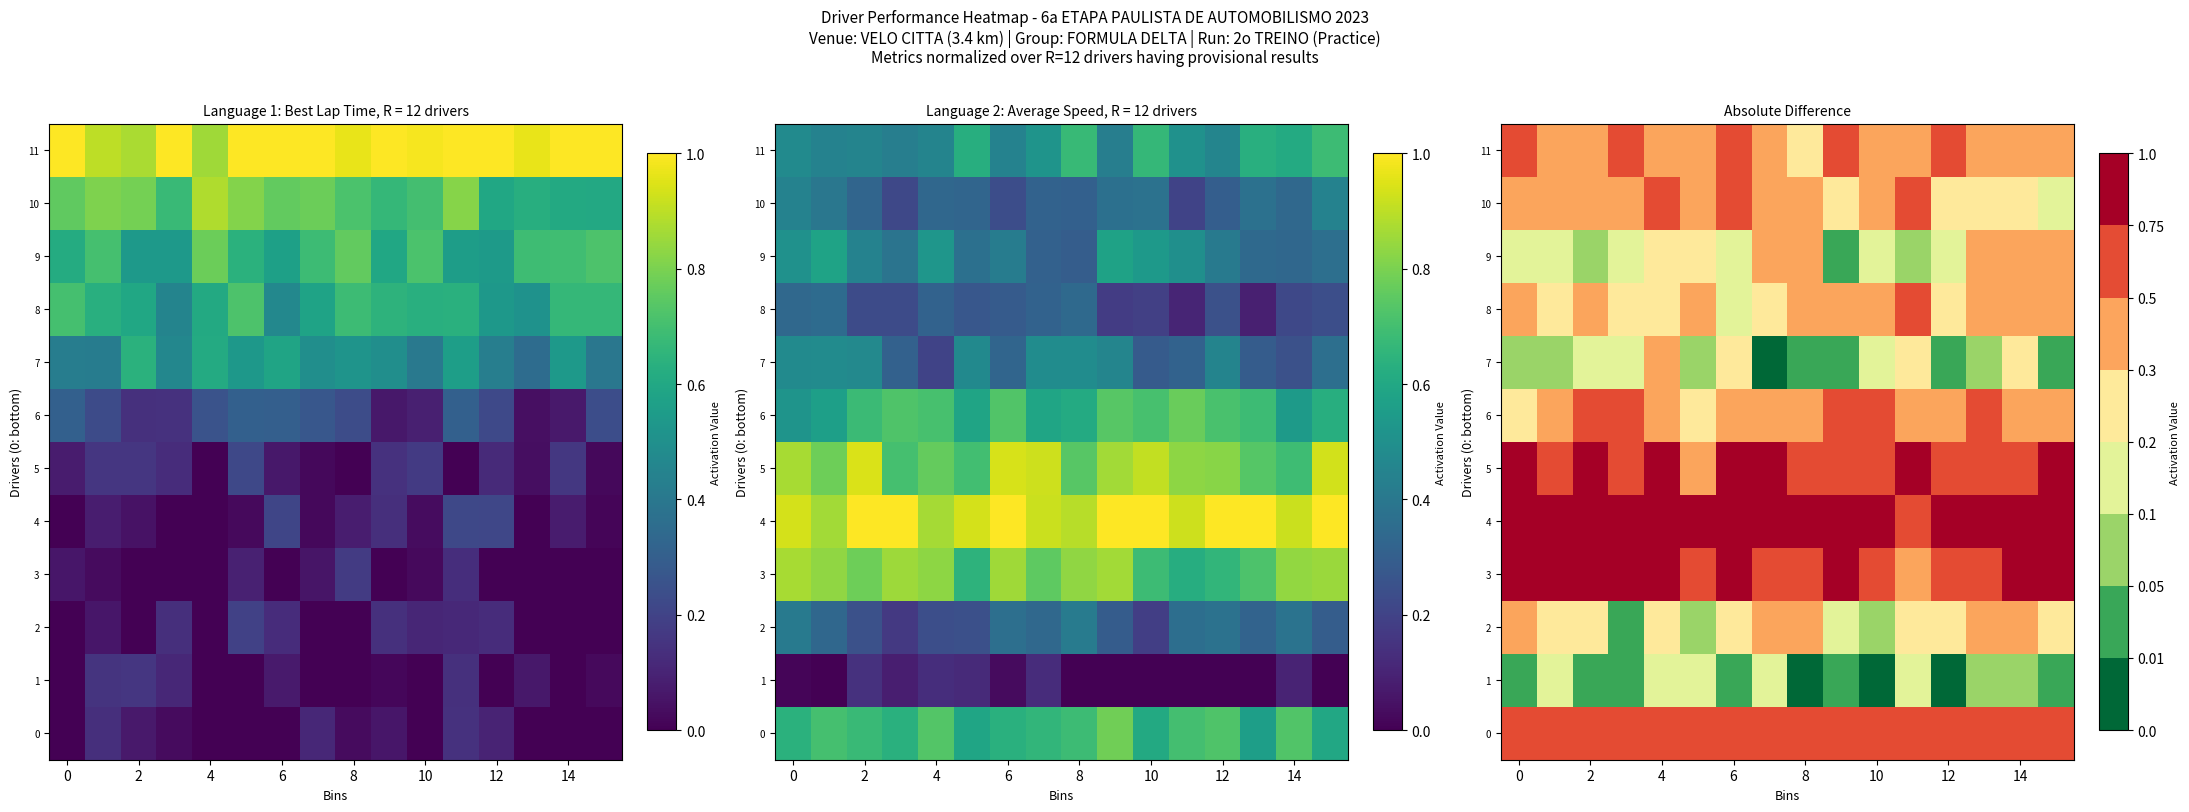

True or false: 0 has a value of 0.2 at 6.

False